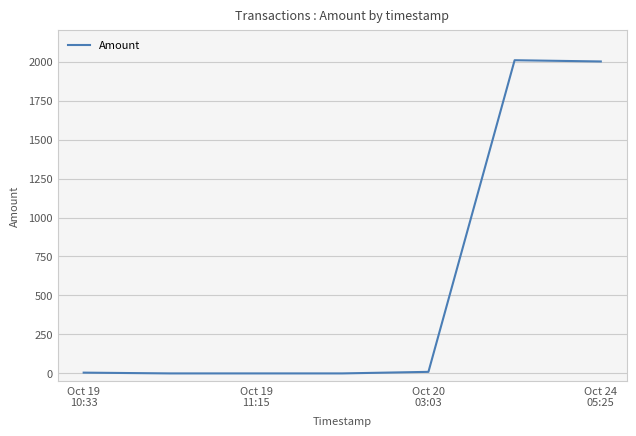

What is the difference between the second highest and minimum values?

2001